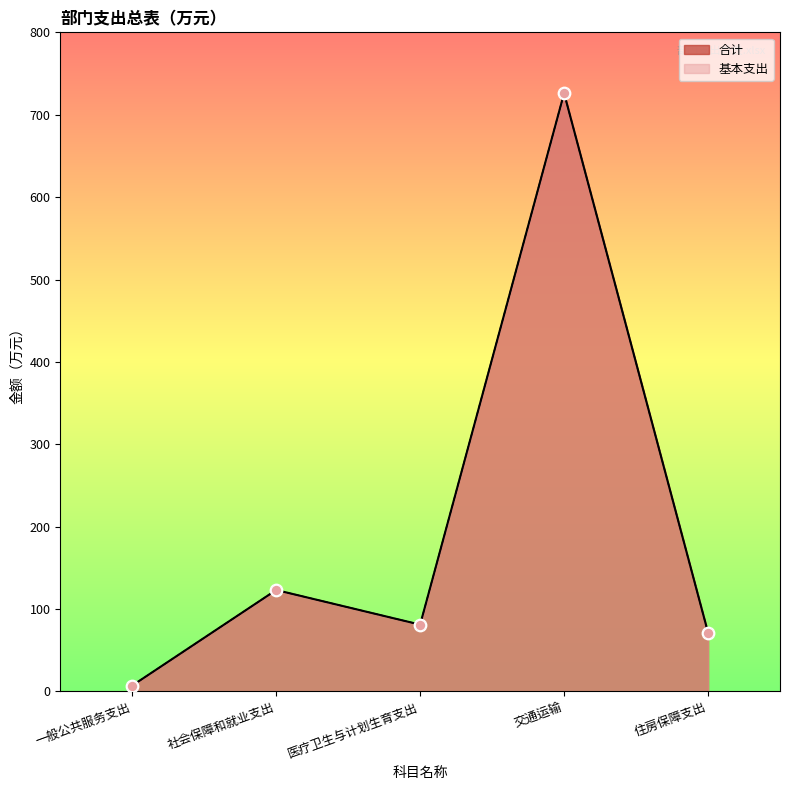

What is the total value across all series at 一般公共服务支出?

14.4